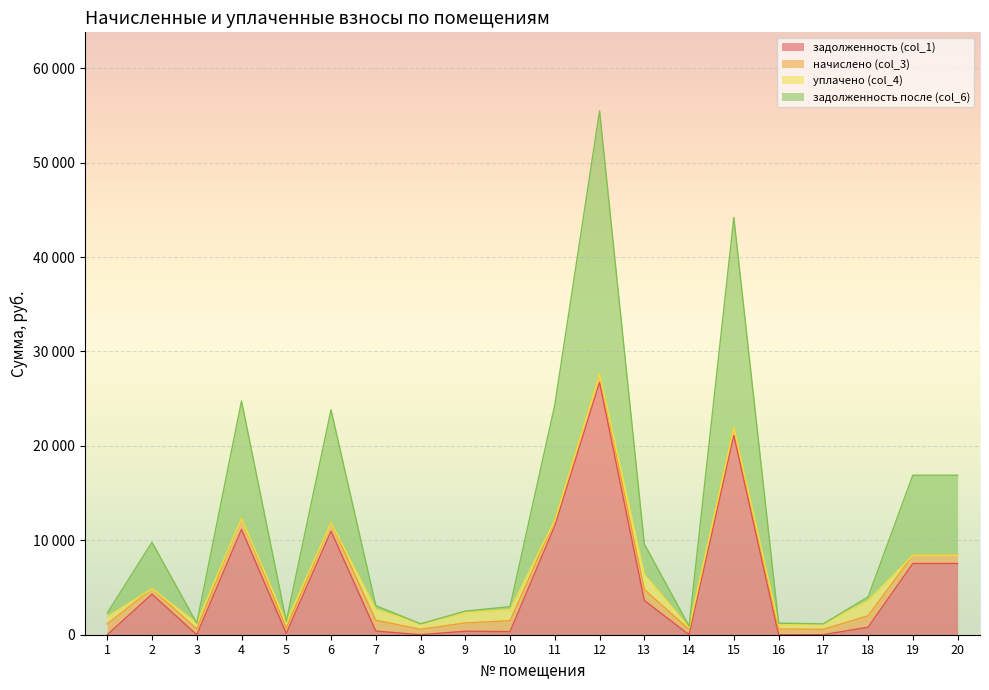

The value of задолженность (col_1) at 10 is 332.4. True or false?

True